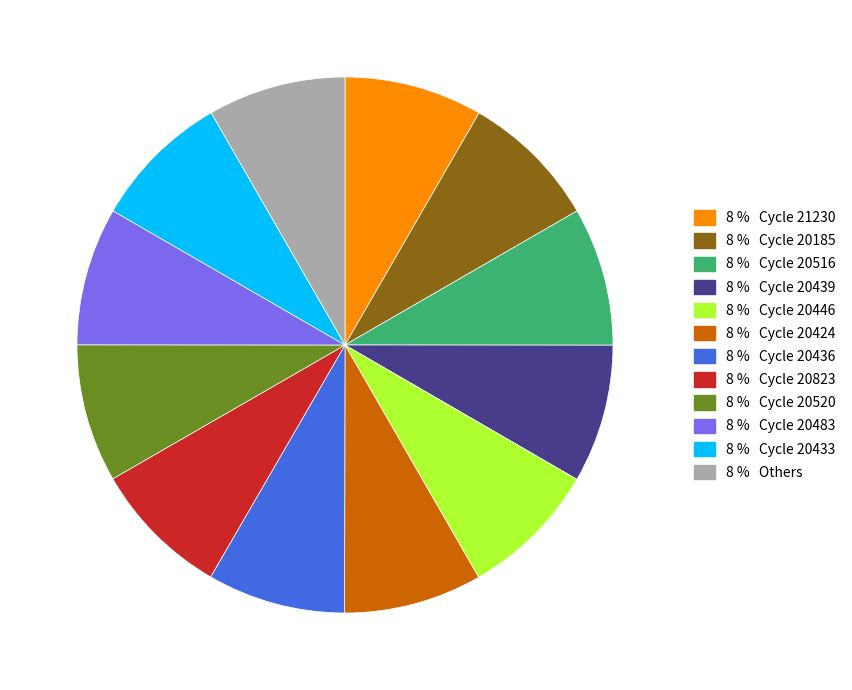

Is there any slice that represents more than half of the pie?

No